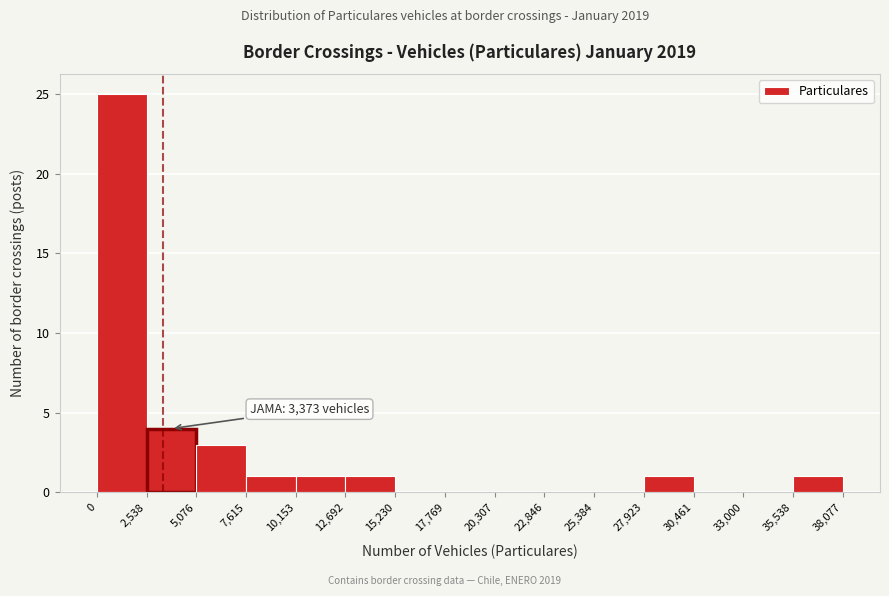

Which range on the x-axis has the tallest bar?

0 to 2,538